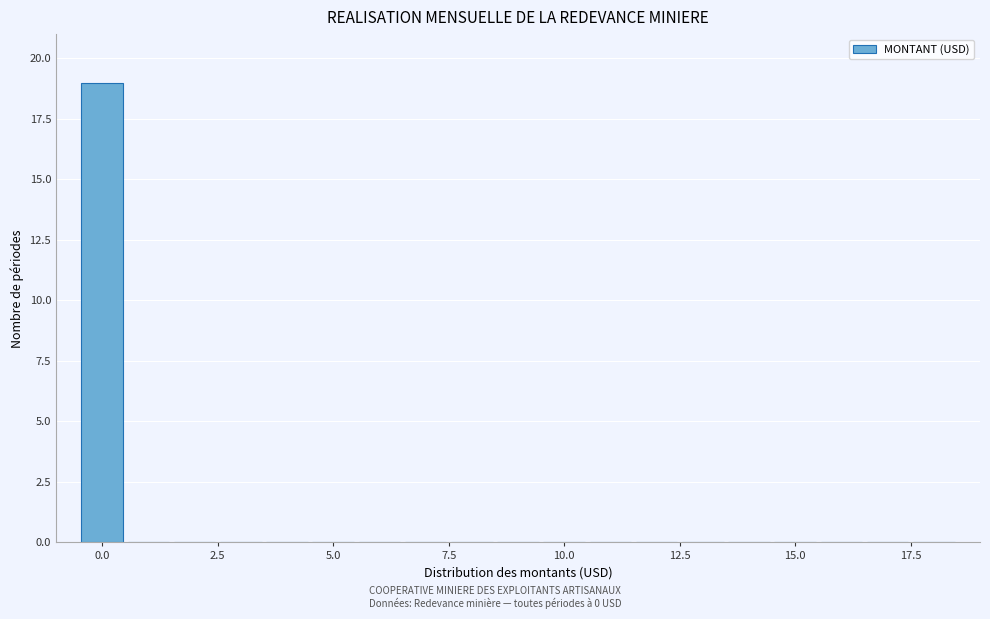

Read against the x-axis, roughly where is the centre of the tallest bar?

0.0